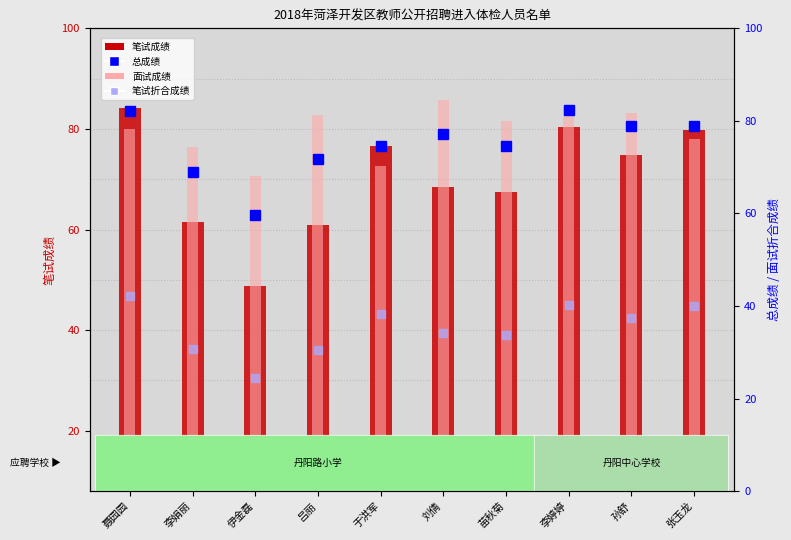

What is the label of the 4th bar from the left?

吕丽